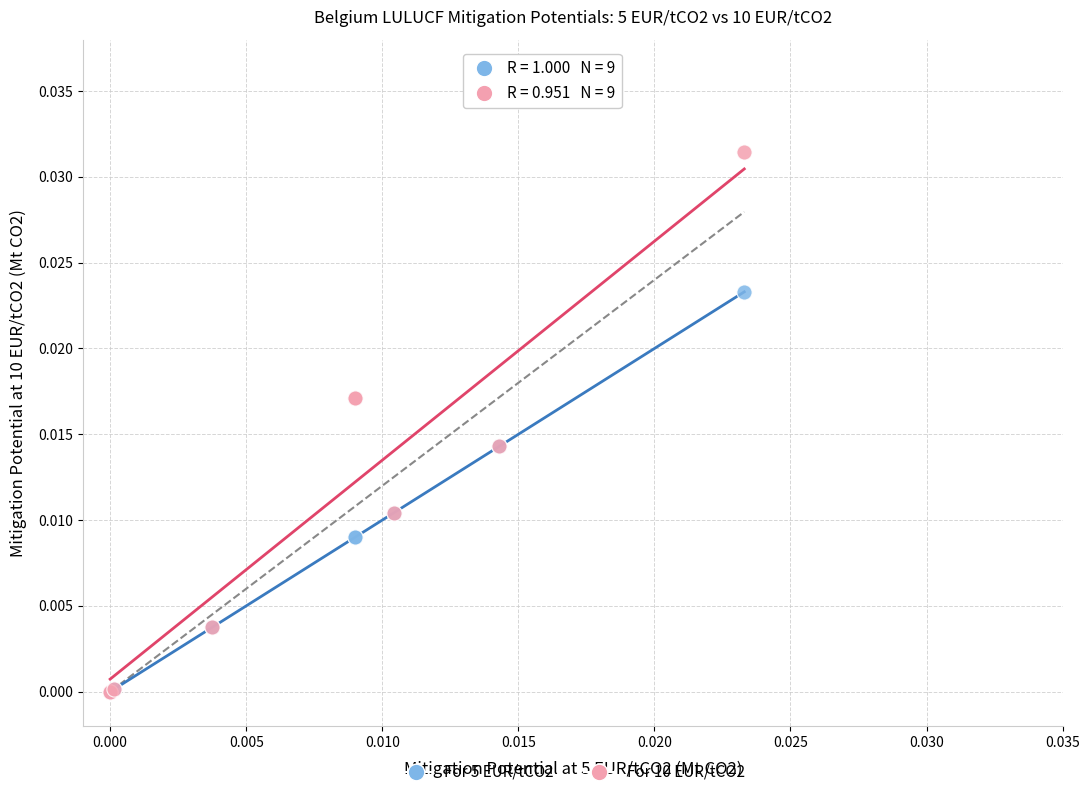

Which series contains the highest Y value?

For 10 EUR/tCO2